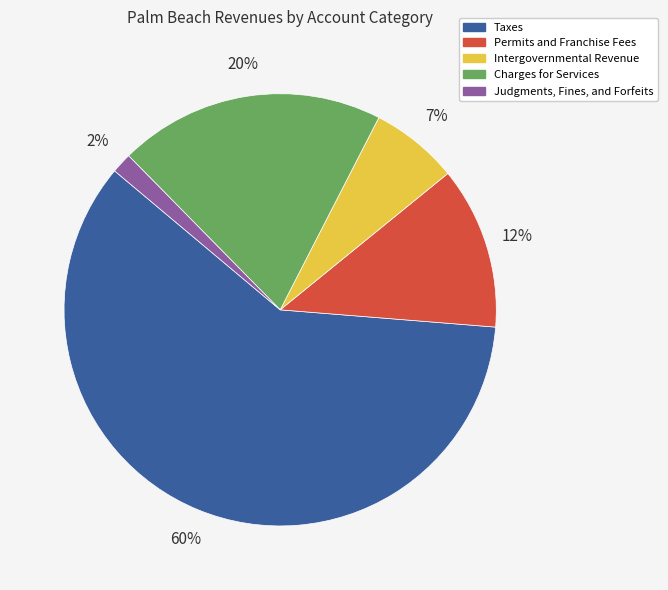

Which has a higher value, Charges for Services or Taxes?

Taxes